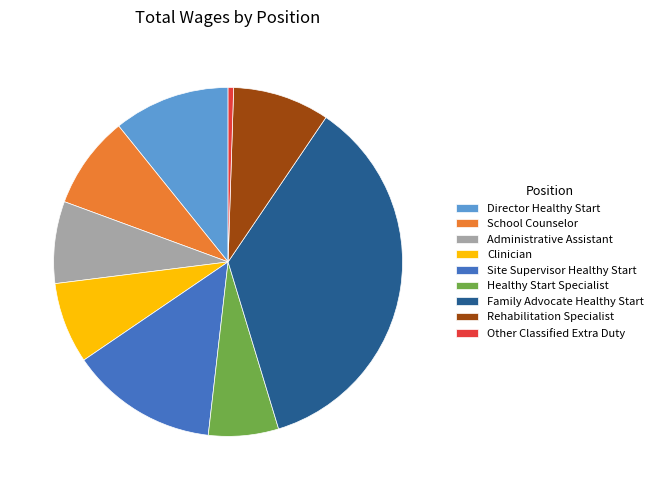

Is Site Supervisor Healthy Start the majority of the pie?

No